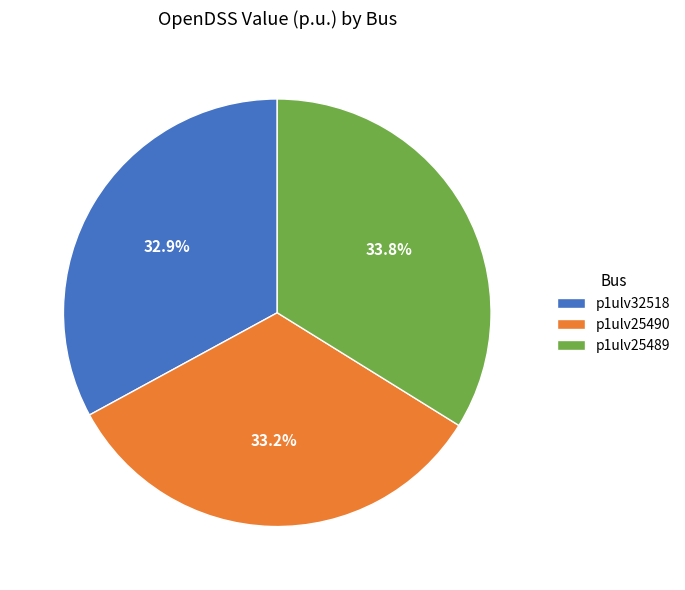

Is there a majority slice in this chart?

No